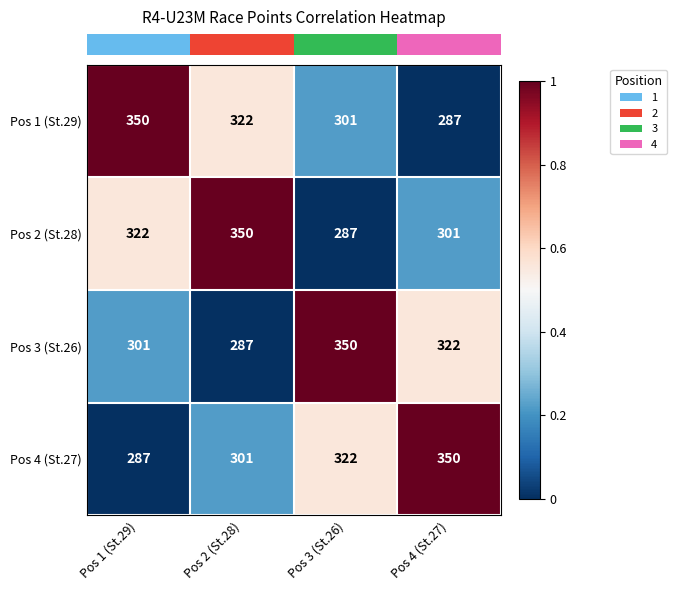

Reading right to left, list all the values displayed in this chart.

Pos 1 (St.29): Pos 4 (St.27)=287	Pos 3 (St.26)=301	Pos 2 (St.28)=322	Pos 1 (St.29)=350
Pos 2 (St.28): Pos 4 (St.27)=301	Pos 3 (St.26)=287	Pos 2 (St.28)=350	Pos 1 (St.29)=322
Pos 3 (St.26): Pos 4 (St.27)=322	Pos 3 (St.26)=350	Pos 2 (St.28)=287	Pos 1 (St.29)=301
Pos 4 (St.27): Pos 4 (St.27)=350	Pos 3 (St.26)=322	Pos 2 (St.28)=301	Pos 1 (St.29)=287